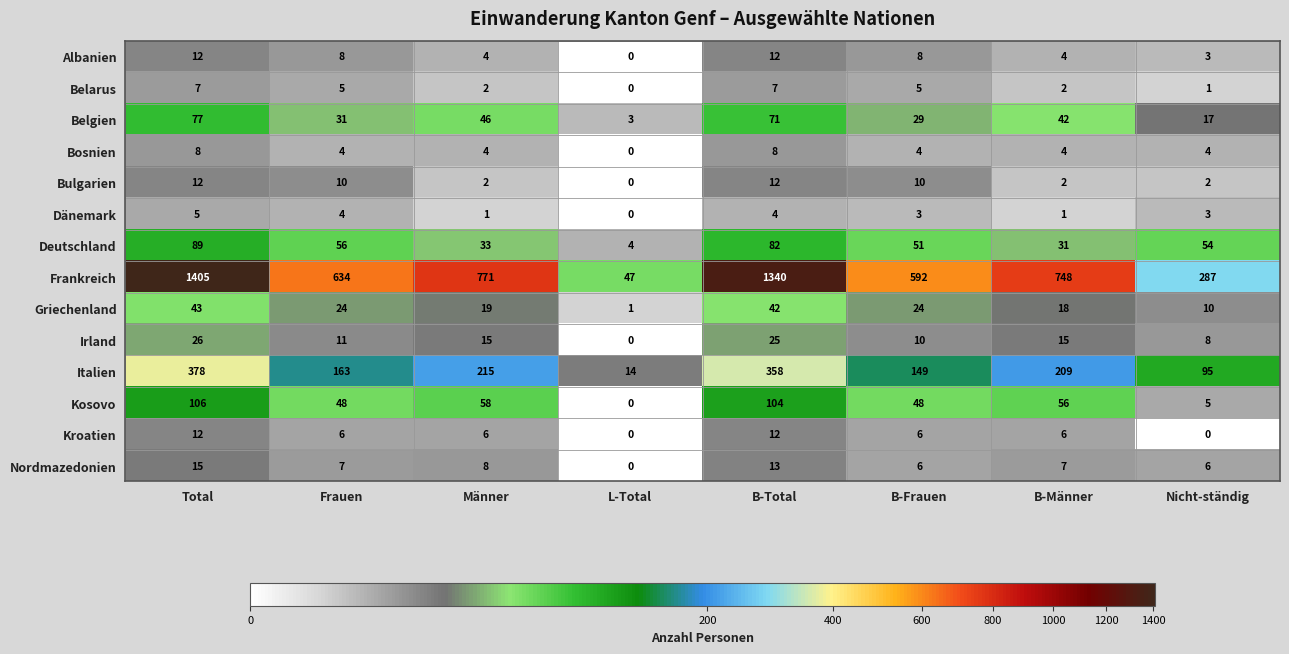

Between Total and B-Total, which series saw the biggest shift?

Frankreich